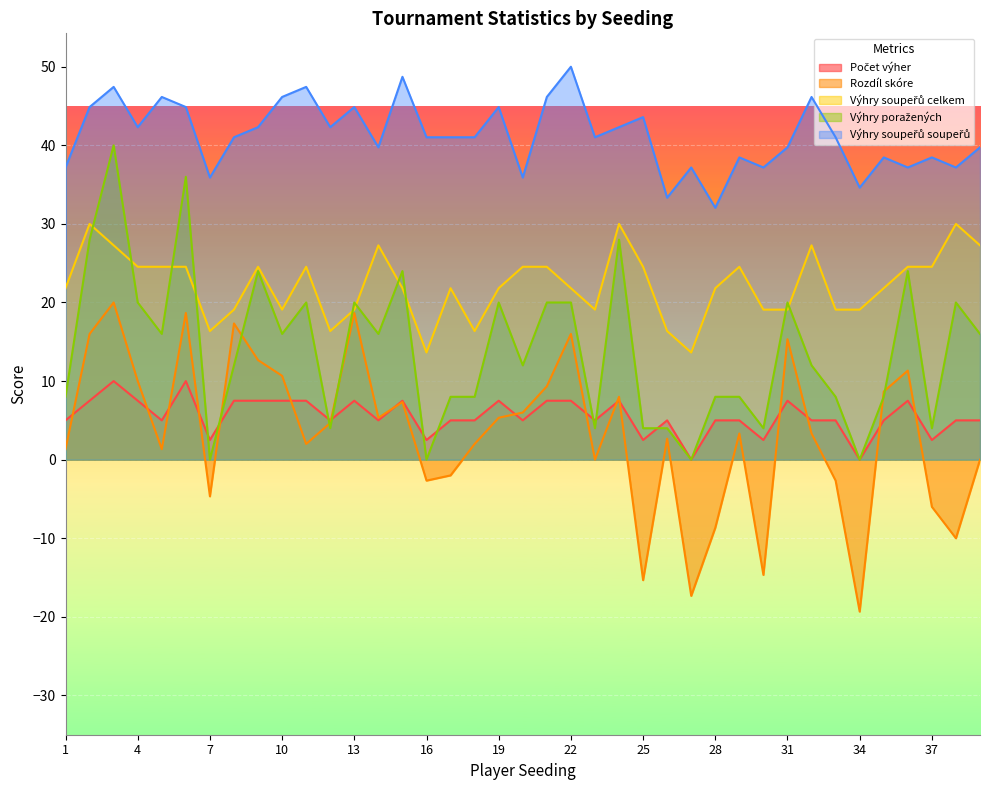

Reading left to right, list all the values displayed in this chart.

Počet výher: 1=5.0	2=7.5	3=10.0	4=7.5	5=5.0	6=10.0	7=2.5	8=7.5	9=7.5	10=7.5	11=7.5	12=5.0	13=7.5	14=5.0	15=7.5	16=2.5	17=5.0	18=5.0	19=7.5	20=5.0	21=7.5	22=7.5	23=5.0	24=7.5	25=2.5	26=5.0	27=0.0	28=5.0	29=5.0	30=2.5	31=7.5	32=5.0	33=5.0	34=0.0	35=5.0	36=7.5	37=2.5	38=5.0	39=5.0
Rozdíl skóre: 1=1.3	2=16.0	3=20.0	4=10.0	5=1.3	6=18.7	7=-4.7	8=17.3	9=12.7	10=10.7	11=2.0	12=4.7	13=18.7	14=5.3	15=7.3	16=-2.7	17=-2.0	18=2.0	19=5.3	20=6.0	21=9.3	22=16.0	23=0.0	24=8.0	25=-15.3	26=2.7	27=-17.3	28=-8.7	29=3.3	30=-14.7	31=15.3	32=3.3	33=-2.7	34=-19.3	35=8.7	36=11.3	37=-6.0	38=-10.0	39=0.0
Výhry soupeřů celkem: 1=21.8	2=30.0	3=27.3	4=24.5	5=24.5	6=24.5	7=16.4	8=19.1	9=24.5	10=19.1	11=24.5	12=16.4	13=19.1	14=27.3	15=21.8	16=13.6	17=21.8	18=16.4	19=21.8	20=24.5	21=24.5	22=21.8	23=19.1	24=30.0	25=24.5	26=16.4	27=13.6	28=21.8	29=24.5	30=19.1	31=19.1	32=27.3	33=19.1	34=19.1	35=21.8	36=24.5	37=24.5	38=30.0	39=27.3
Výhry poražených: 1=8.0	2=28.0	3=40.0	4=20.0	5=16.0	6=36.0	7=0.0	8=12.0	9=24.0	10=16.0	11=20.0	12=4.0	13=20.0	14=16.0	15=24.0	16=0.0	17=8.0	18=8.0	19=20.0	20=12.0	21=20.0	22=20.0	23=4.0	24=28.0	25=4.0	26=4.0	27=0.0	28=8.0	29=8.0	30=4.0	31=20.0	32=12.0	33=8.0	34=0.0	35=8.0	36=24.0	37=4.0	38=20.0	39=16.0
Výhry soupeřů soupeřů: 1=37.2	2=44.9	3=47.4	4=42.3	5=46.2	6=44.9	7=35.9	8=41.0	9=42.3	10=46.2	11=47.4	12=42.3	13=44.9	14=39.7	15=48.7	16=41.0	17=41.0	18=41.0	19=44.9	20=35.9	21=46.2	22=50.0	23=41.0	24=42.3	25=43.6	26=33.3	27=37.2	28=32.1	29=38.5	30=37.2	31=39.7	32=46.2	33=41.0	34=34.6	35=38.5	36=37.2	37=38.5	38=37.2	39=39.7